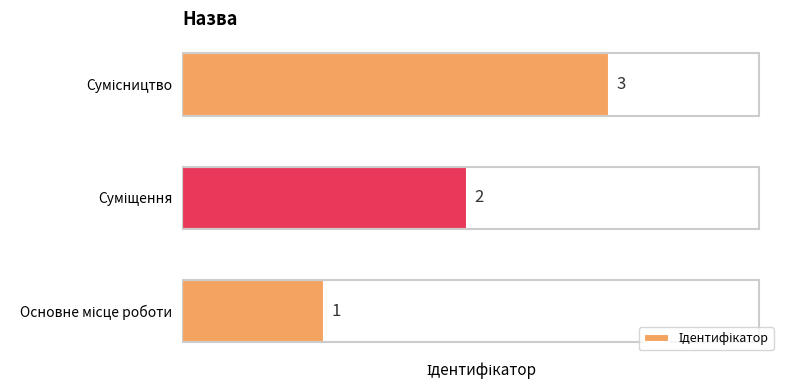

What is the average value?

2